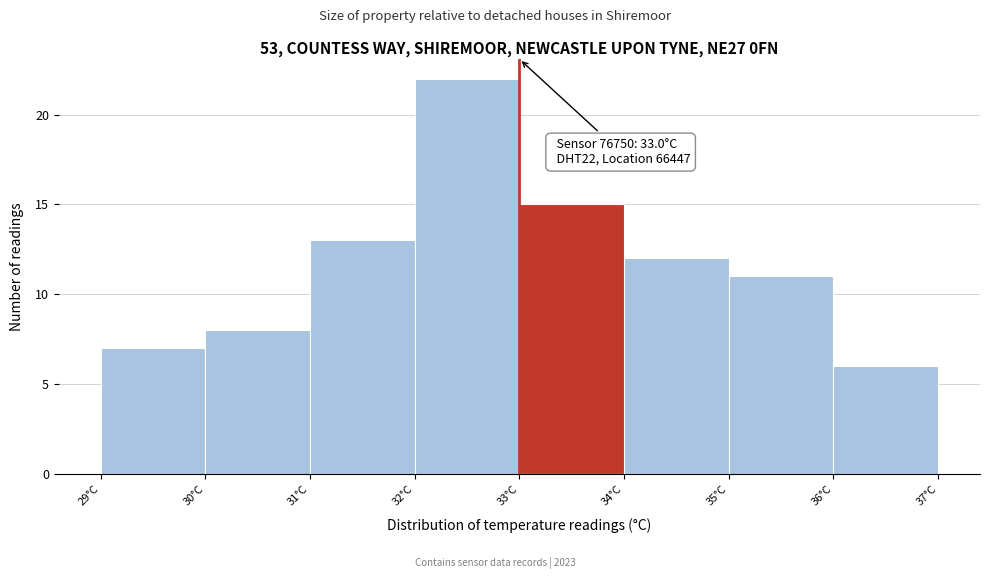

Which range on the x-axis has the tallest bar?

32 to 33